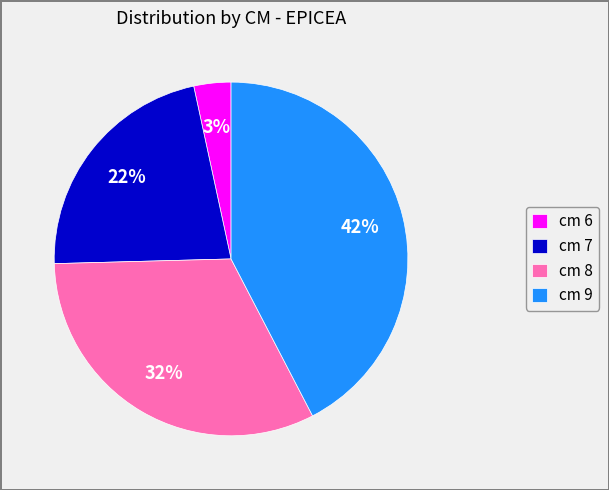

To the nearest percent, what is the difference between the cm 7 and cm 8 slice percentages?

10%